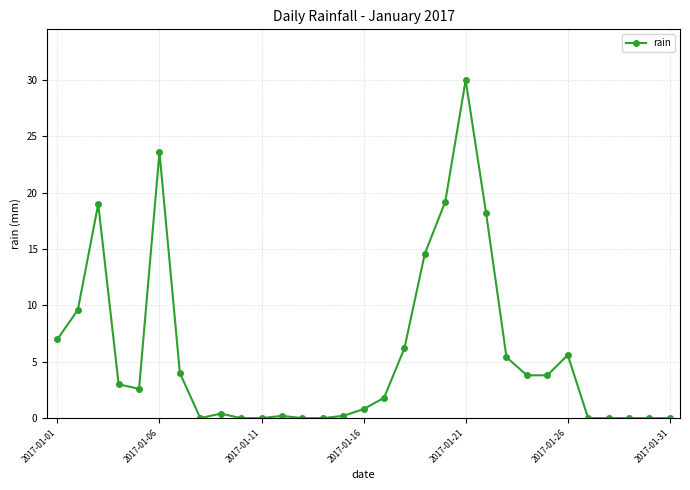

What is the value of the 19th point from the left?

14.6